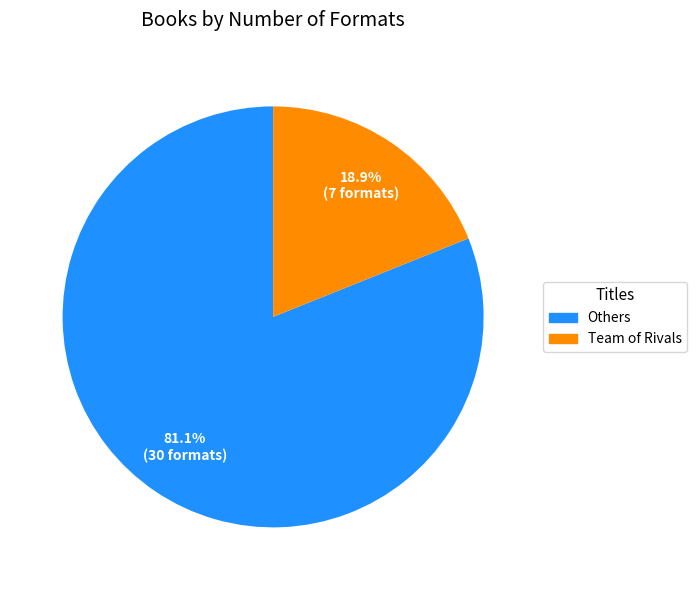

How many slices are in this pie chart?

2